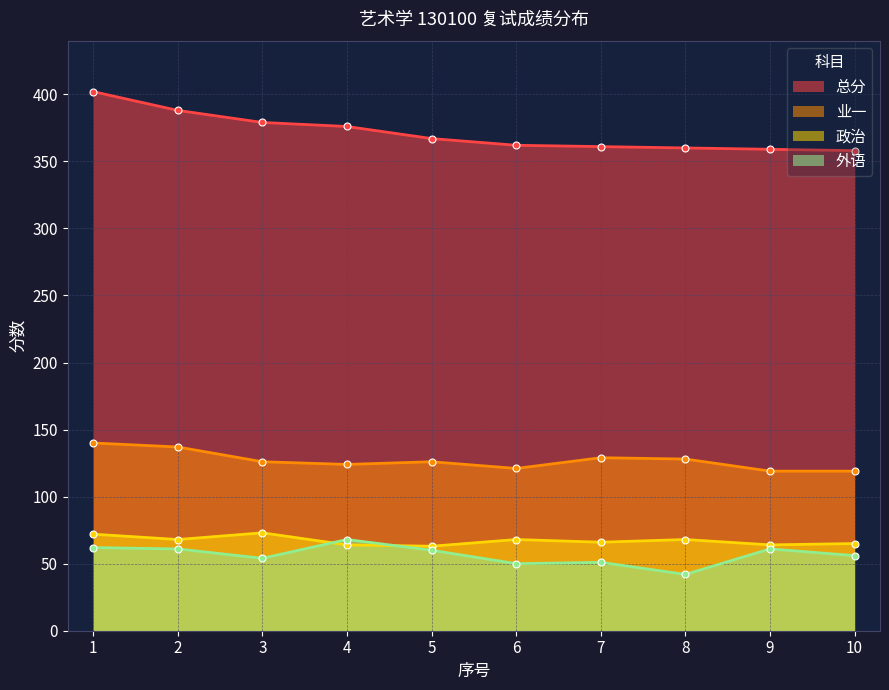

How many data points in 外语 are less than 60?

5